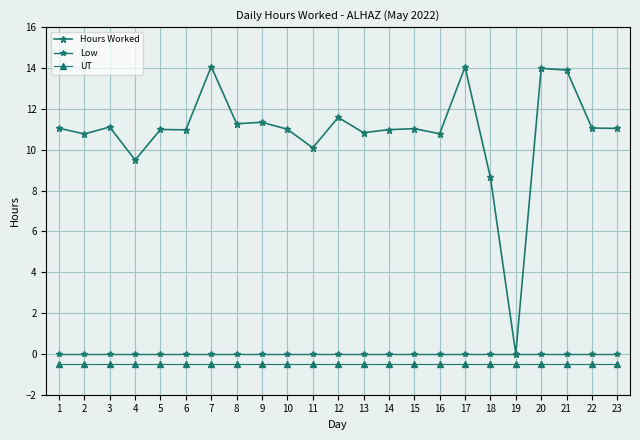

Is it true that UT equals -0.2 at 21?

False